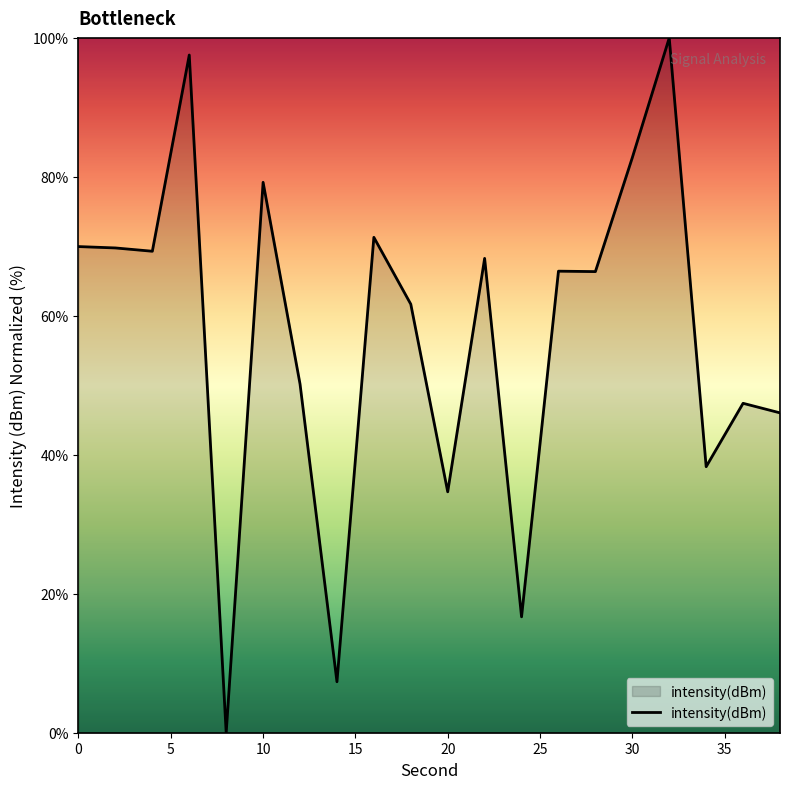

What is the difference between the maximum and minimum values?

100.0